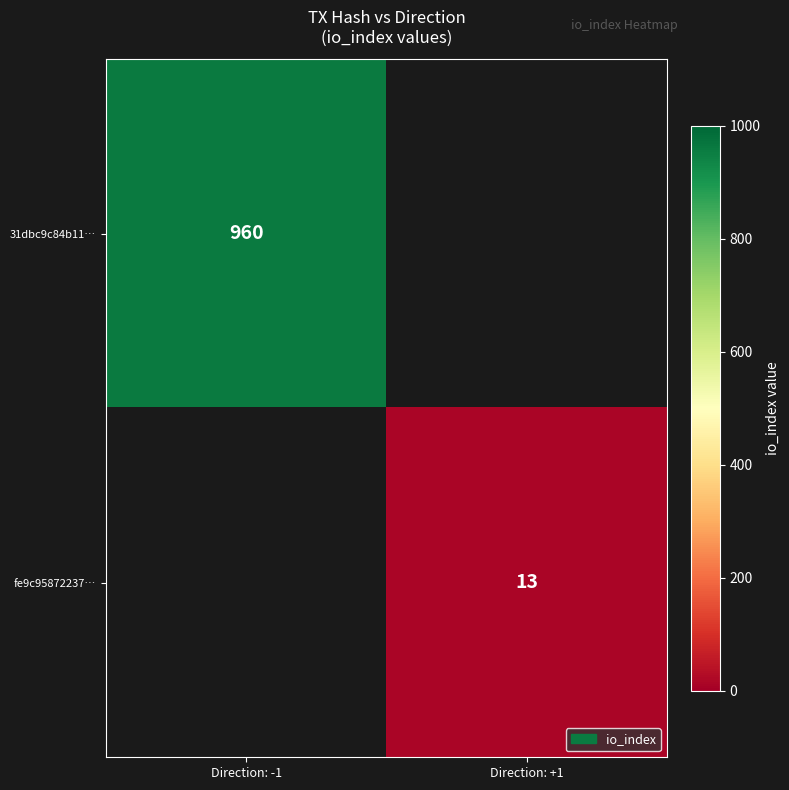

The 31dbc9c84b11… series shows 1581 at Direction: -1. True or false?

False